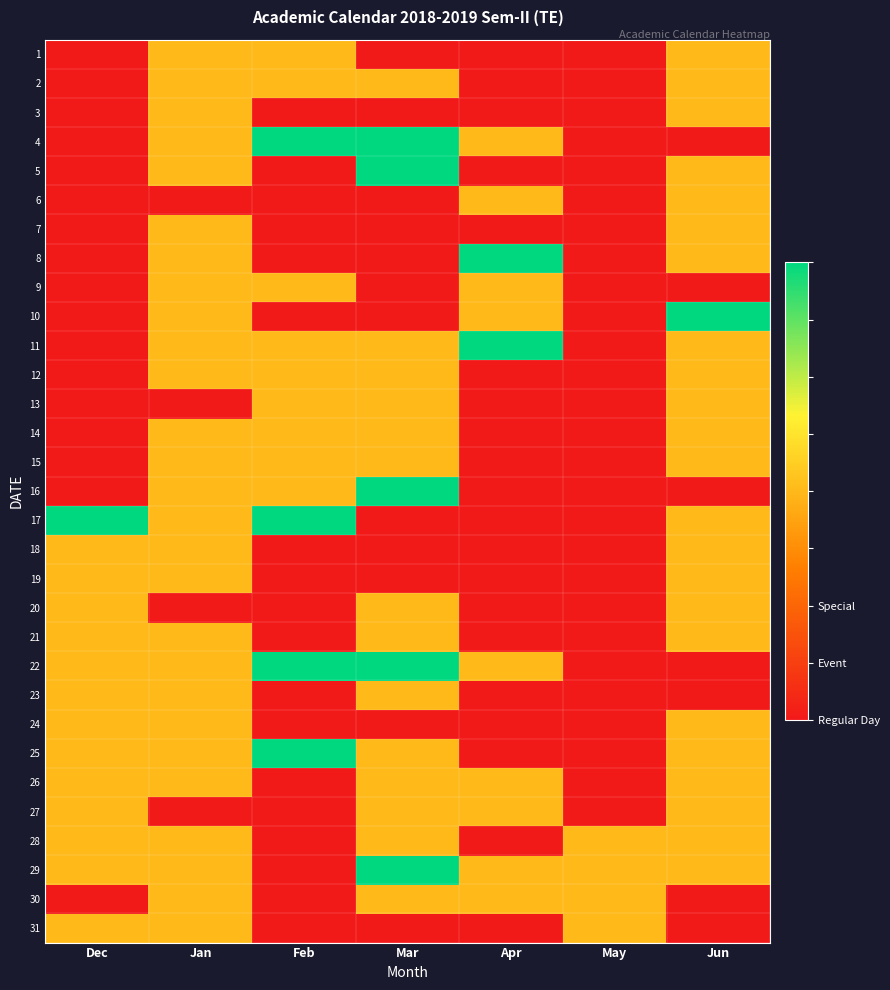

Which series has the largest range (max minus min)?

4